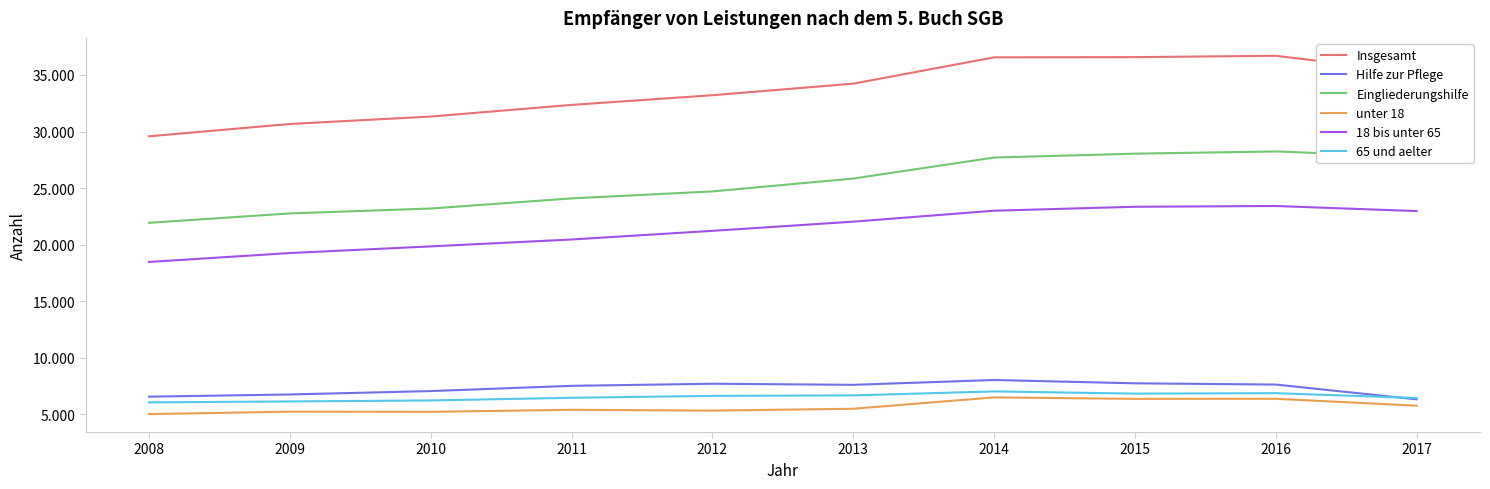

What are all the series names shown in the legend?

Insgesamt, Hilfe zur Pflege, Eingliederungshilfe, unter 18, 18 bis unter 65, 65 und aelter